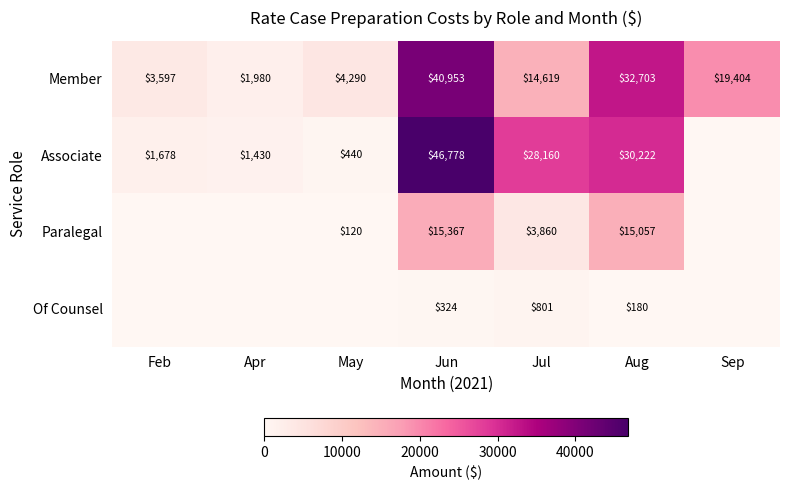

At how many categories does at least one series exceed 726?

7